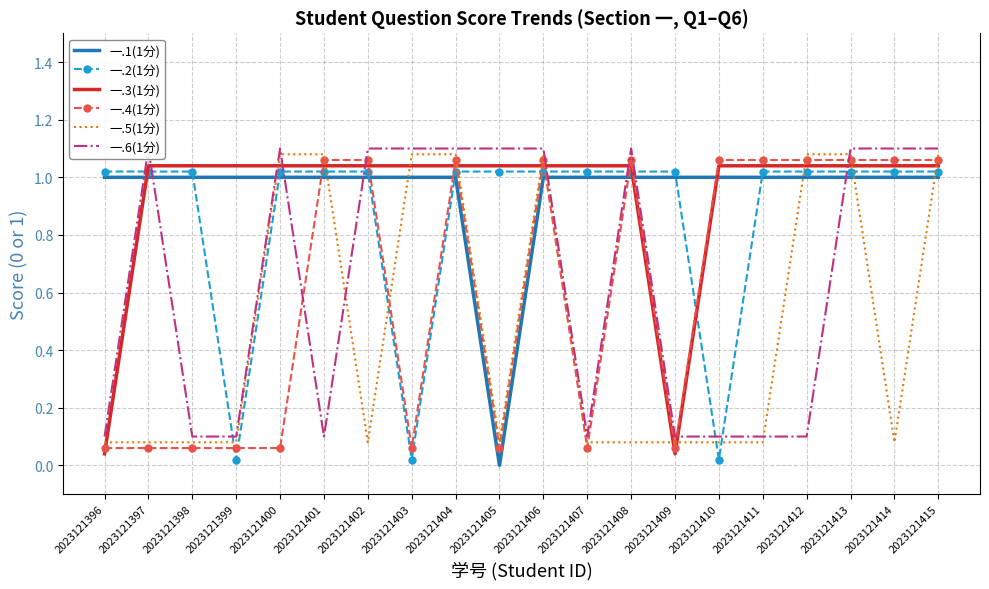

Which series ends up on top after the final intersection of 一.6(1分) and 一.1(1分)?

一.6(1分)